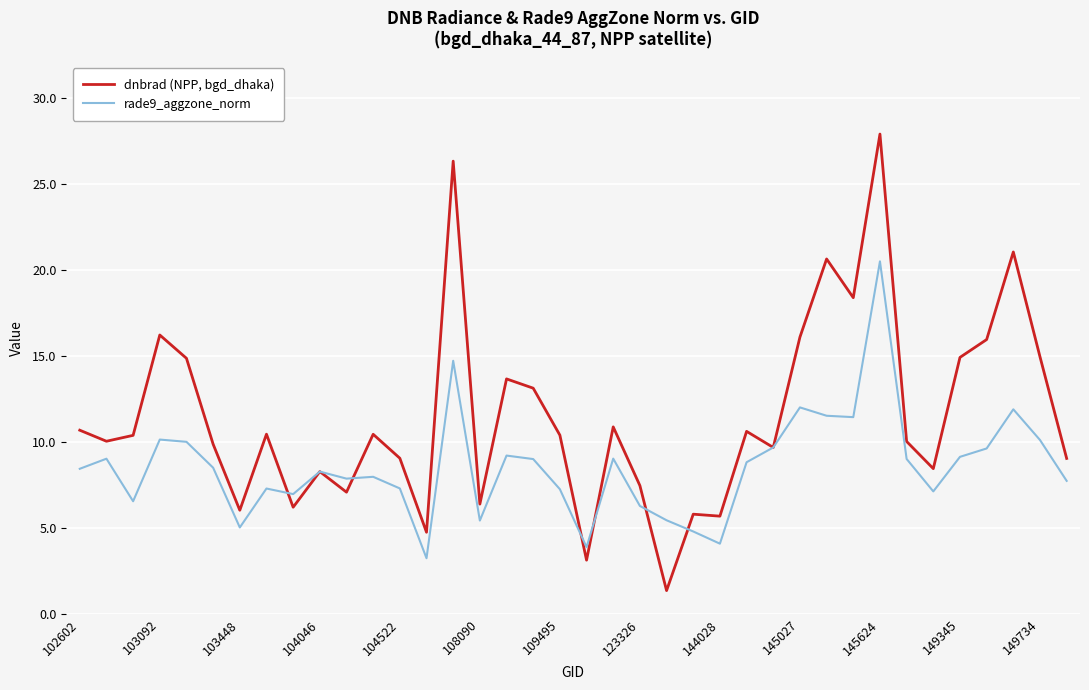

Rank the series by their average value, from lowest to highest.

rade9_aggzone_norm, dnbrad (NPP, bgd_dhaka)